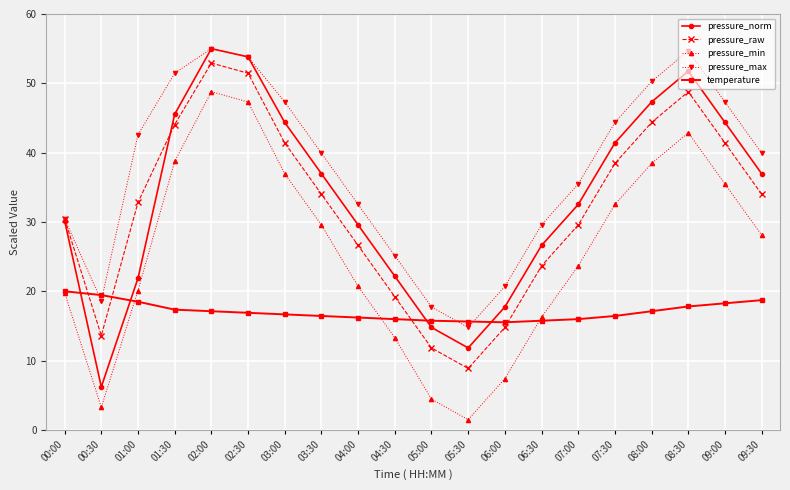

What is the difference between the highest and lowest values at 00:30?

16.2